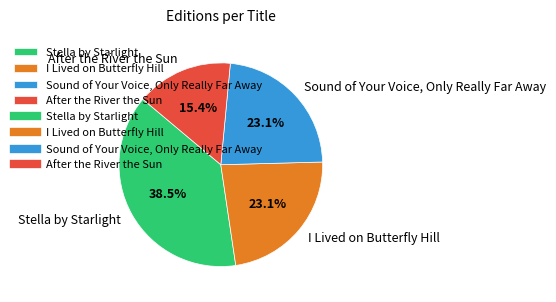

To the nearest percent, what percentage of the pie is Sound of Your Voice, Only Really Far Away?

23%